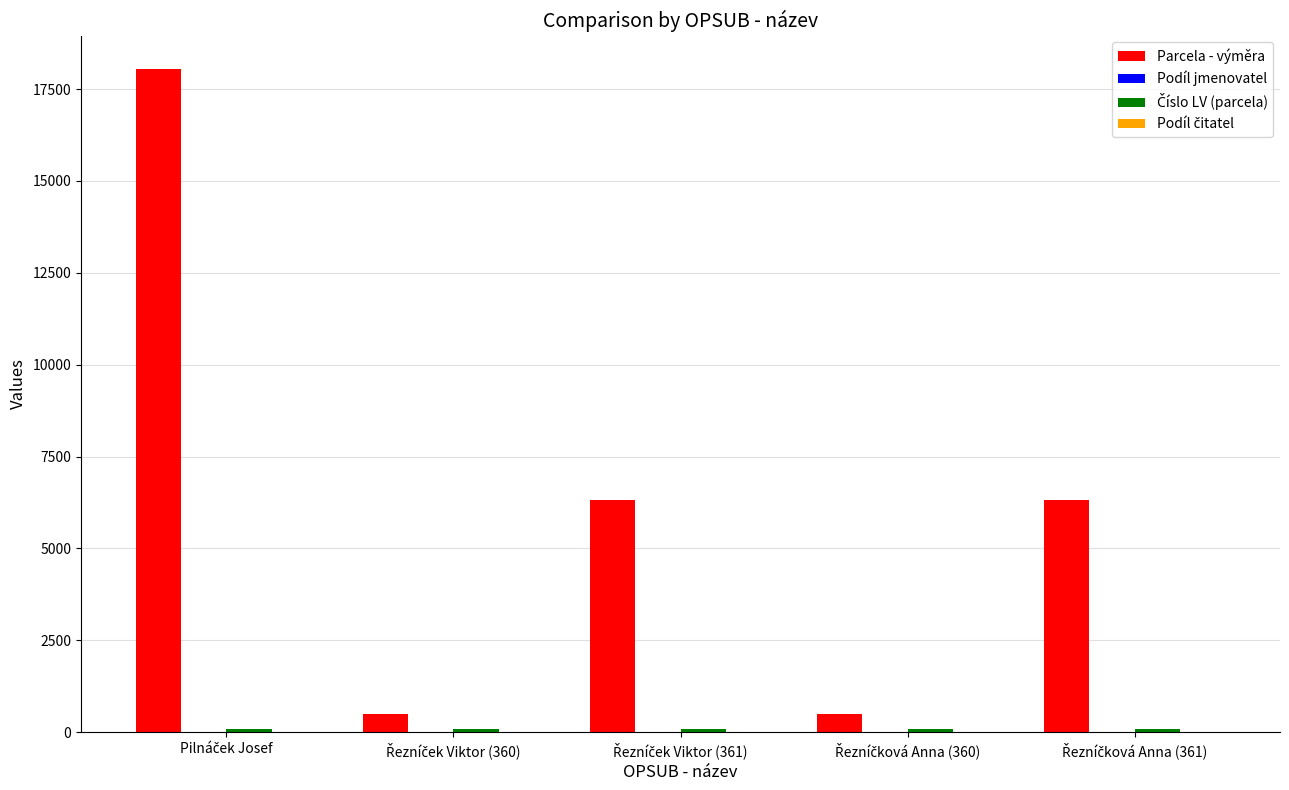

Which category has the lowest value across all series?

Pilnáček Josef